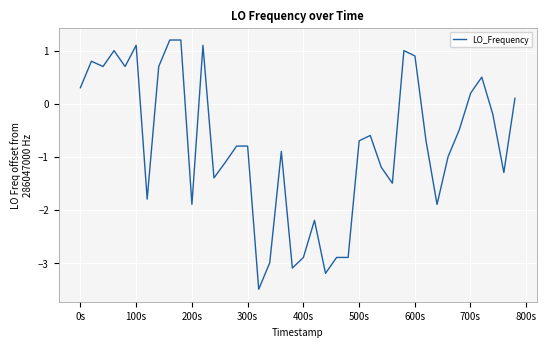

What is the greatest value displayed?

1.2